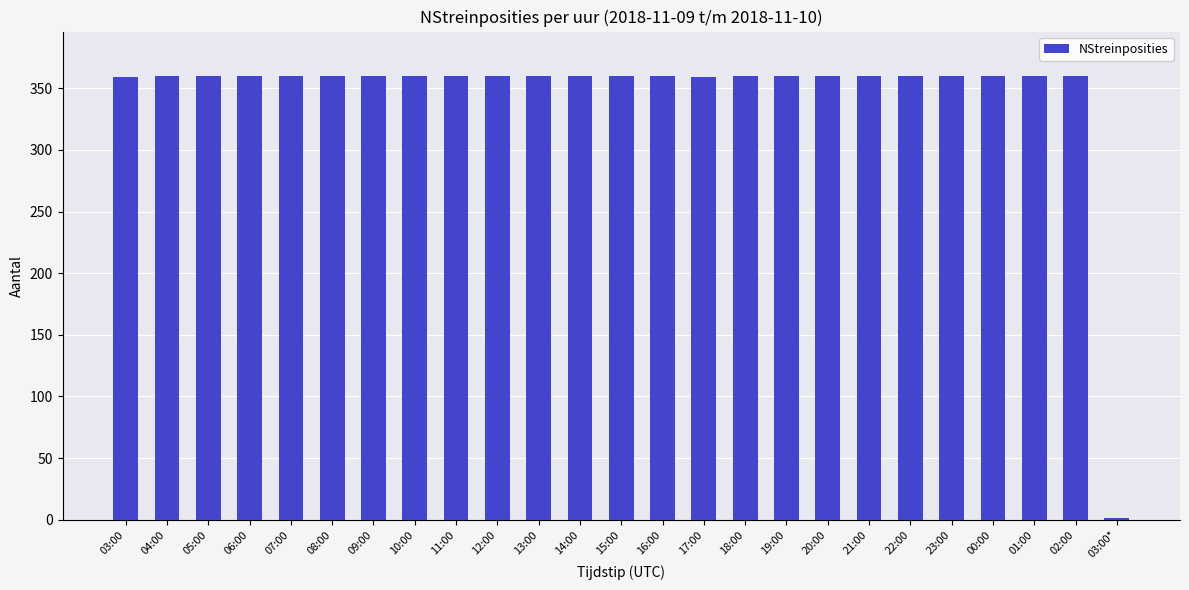

What value does the data have at 11:00, to the nearest 5?

360